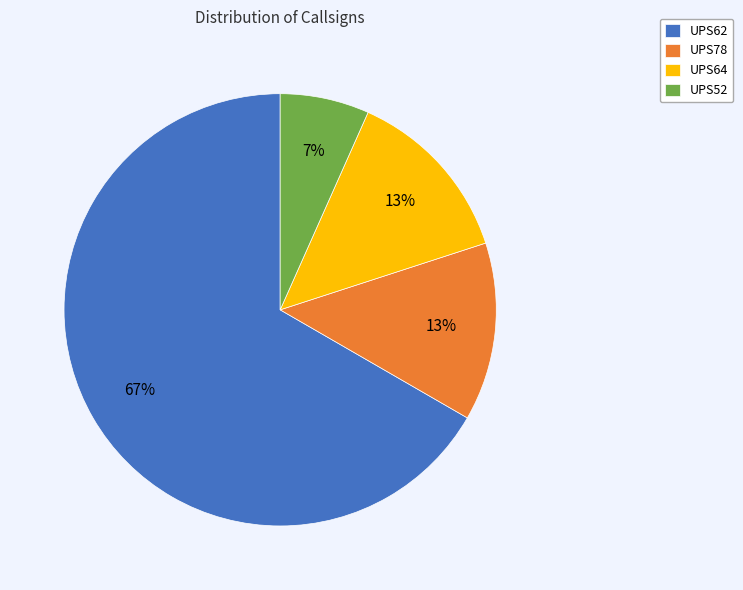

To the nearest percent, what percentage of the pie is UPS52?

7%